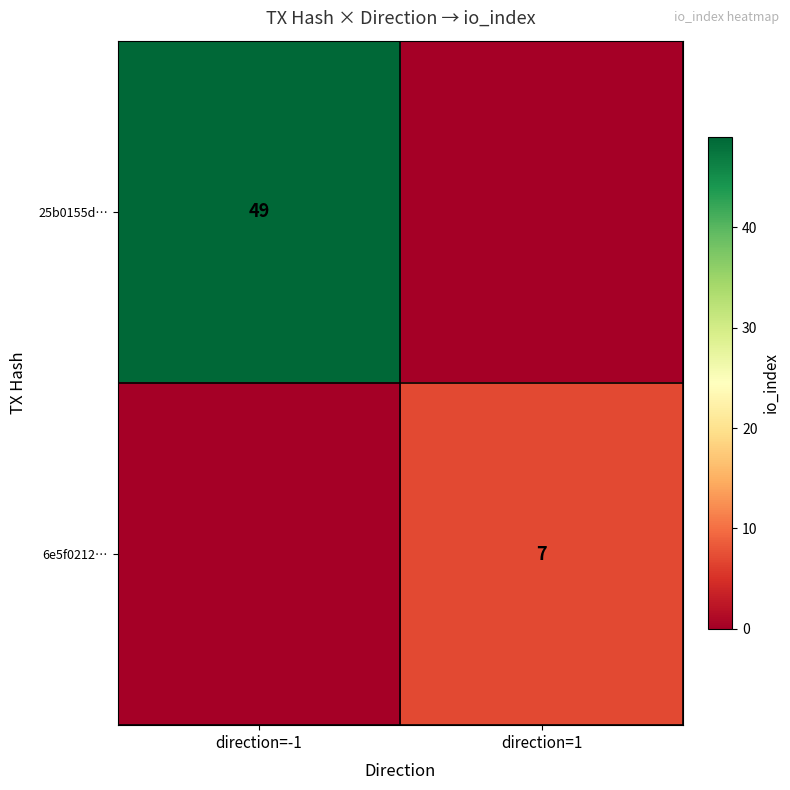

The value of 25b0155d… at direction=-1 is 34. True or false?

False